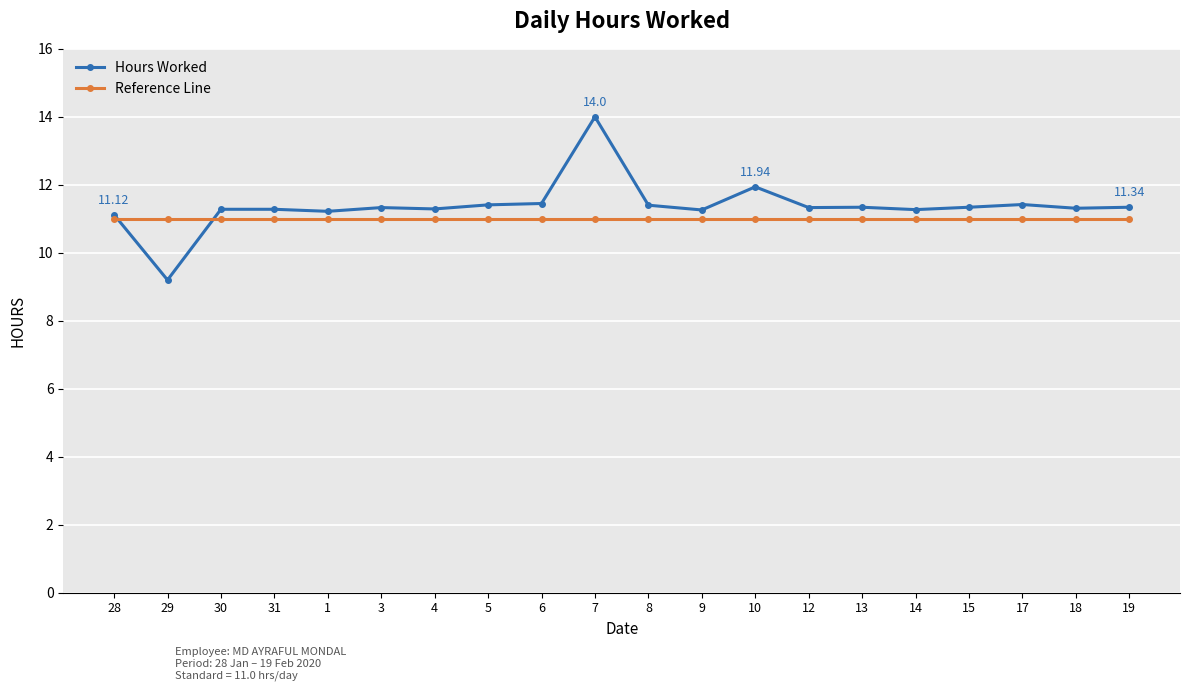

Rank the series by their maximum value, from lowest to highest.

Reference Line, Hours Worked